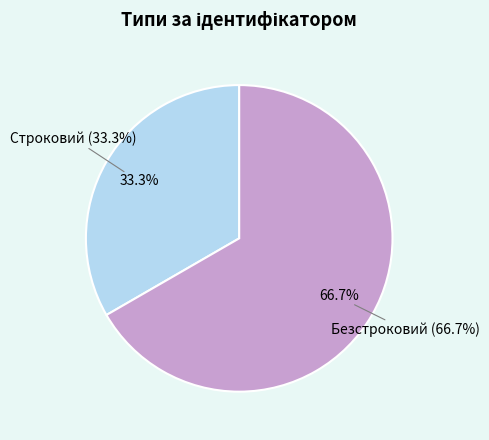

Combined, what portion of the pie is Безстроковий and Строковий?

100.0%